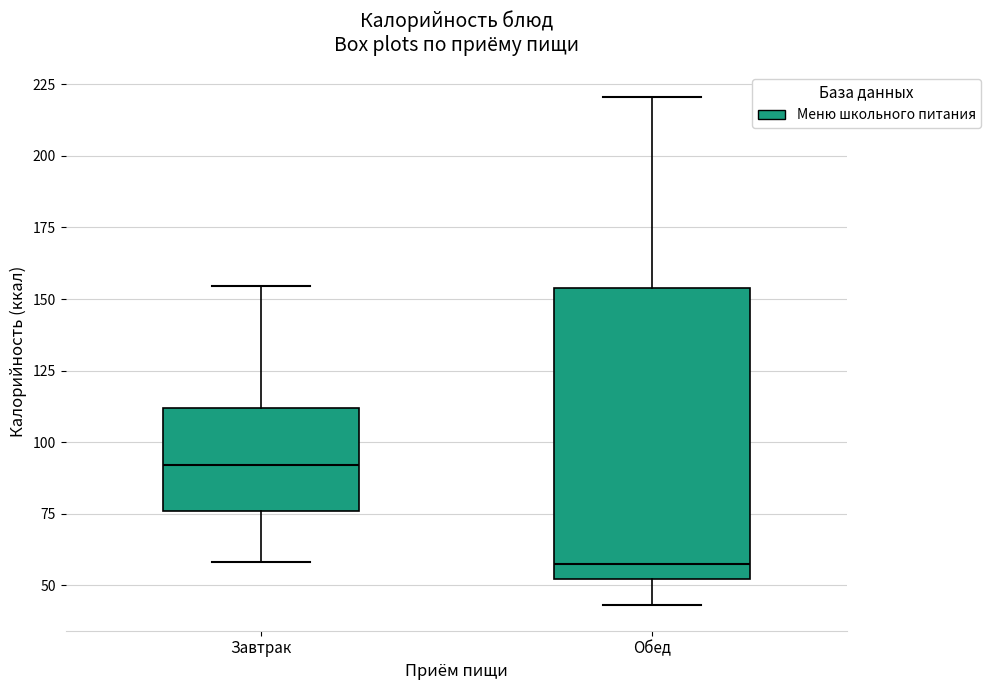

Reading left to right, read every box against the y-axis: the position of its median line, the range the box covers, and the ends of its whiskers. The values are not printed on the chart, so give them approximately, as read against the axis.

Завтрак: median 90, box 75 to 110, whiskers 60 to 155
Обед: median 55, box 50 to 155, whiskers 45 to 220